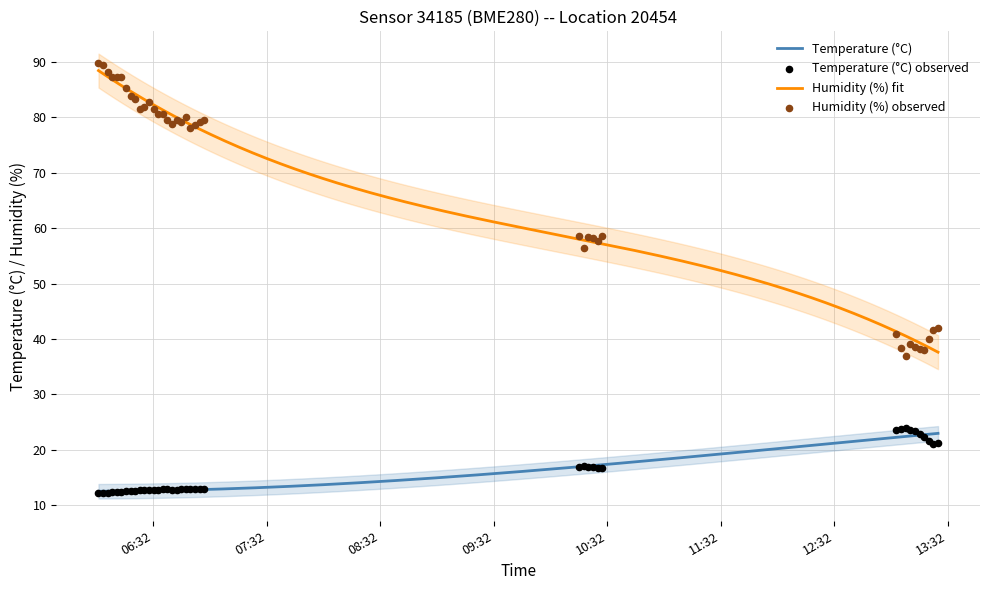

At how many categories does at least one series exceed 53?

30